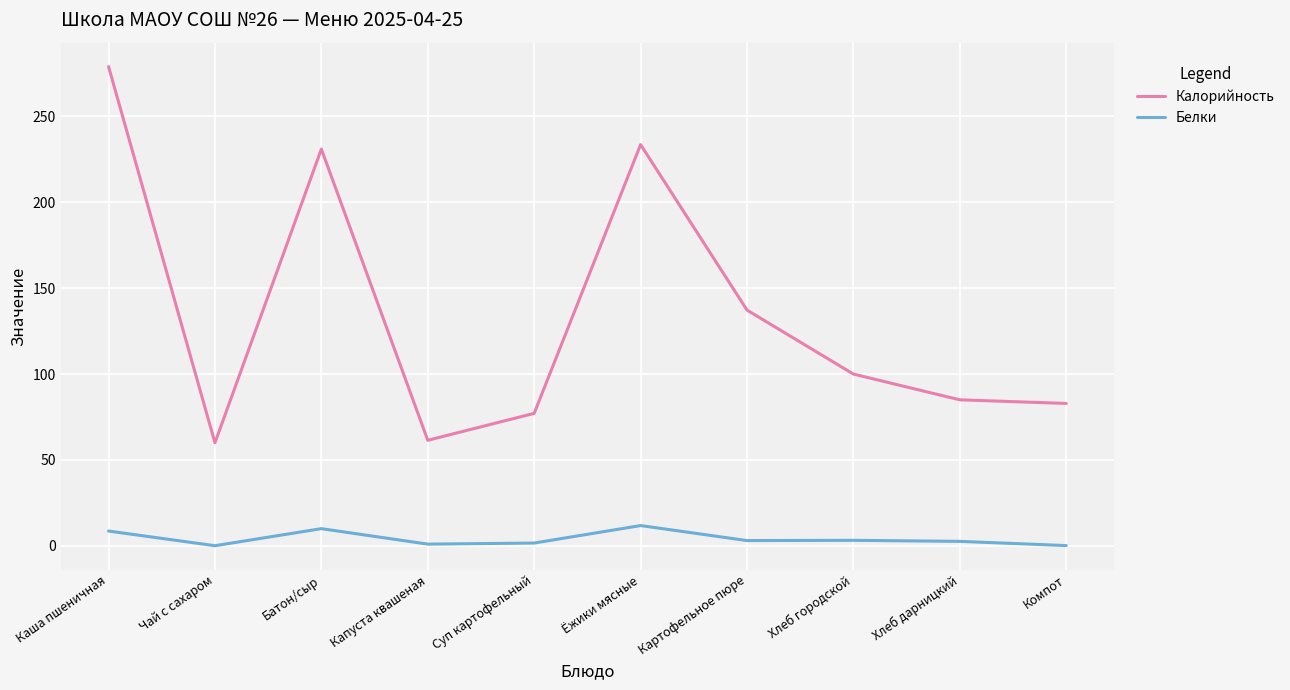

What is the lowest value of the Белки series?

0.1